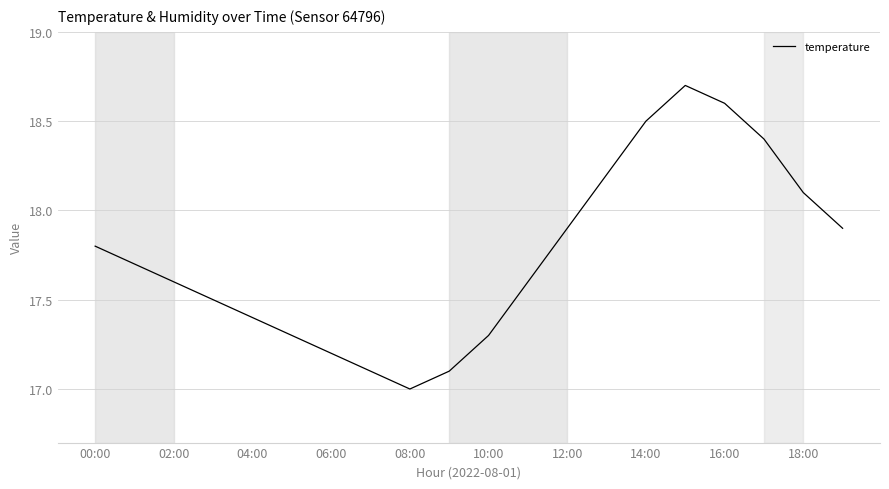

True or false: the data has more than 0 interior local peaks.

True